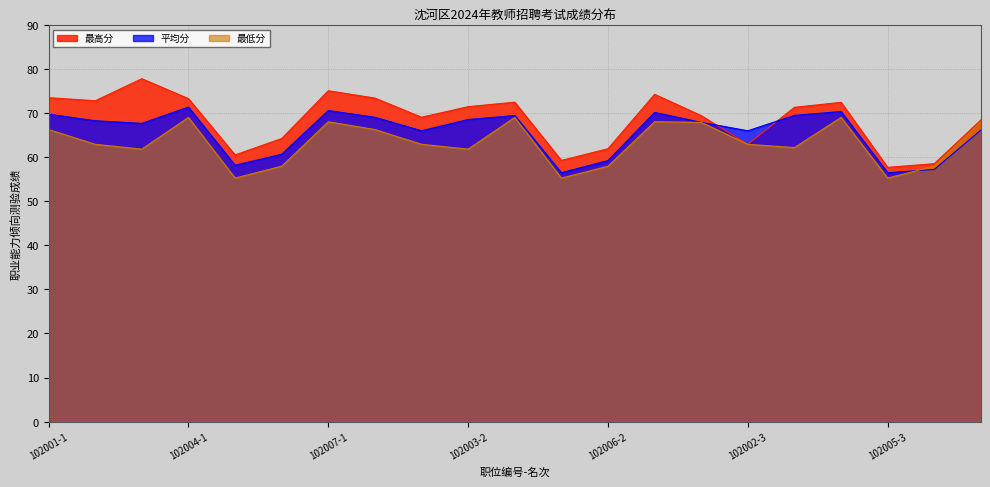

Is it true that 最高分 equals 15.8 at 102002-2?

False